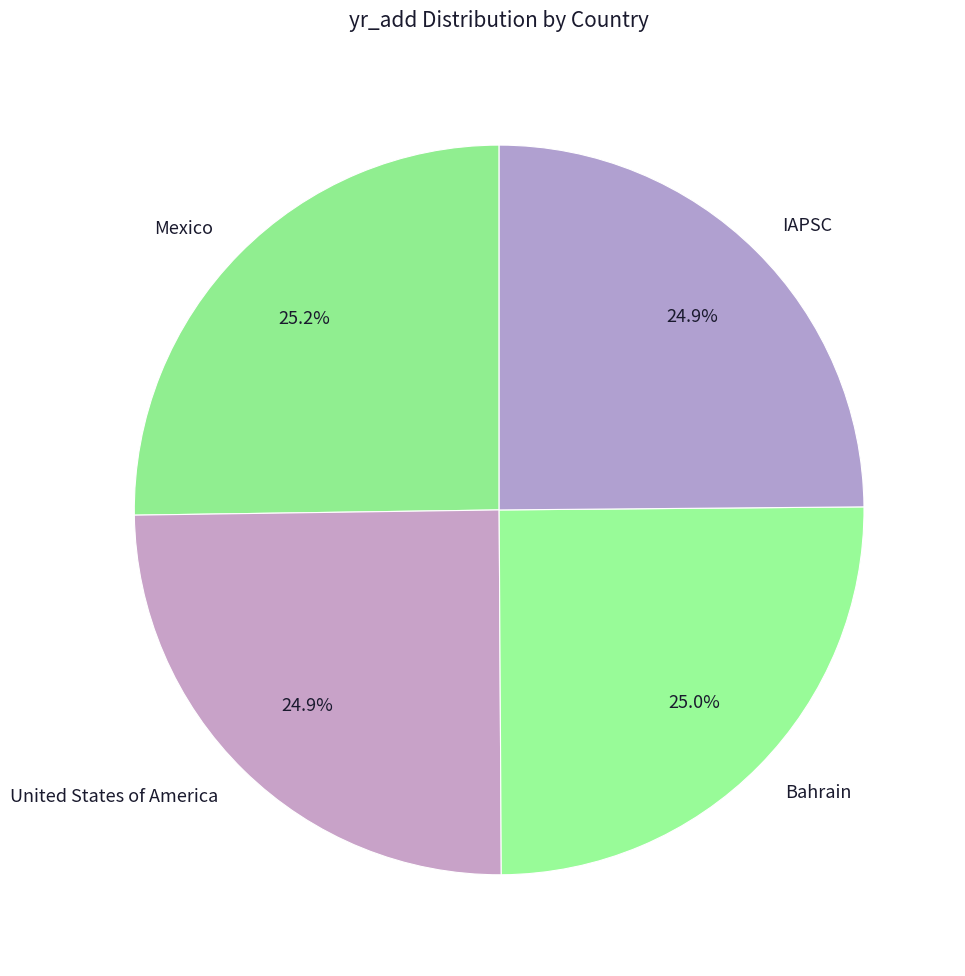

How many slices are in this pie chart?

4